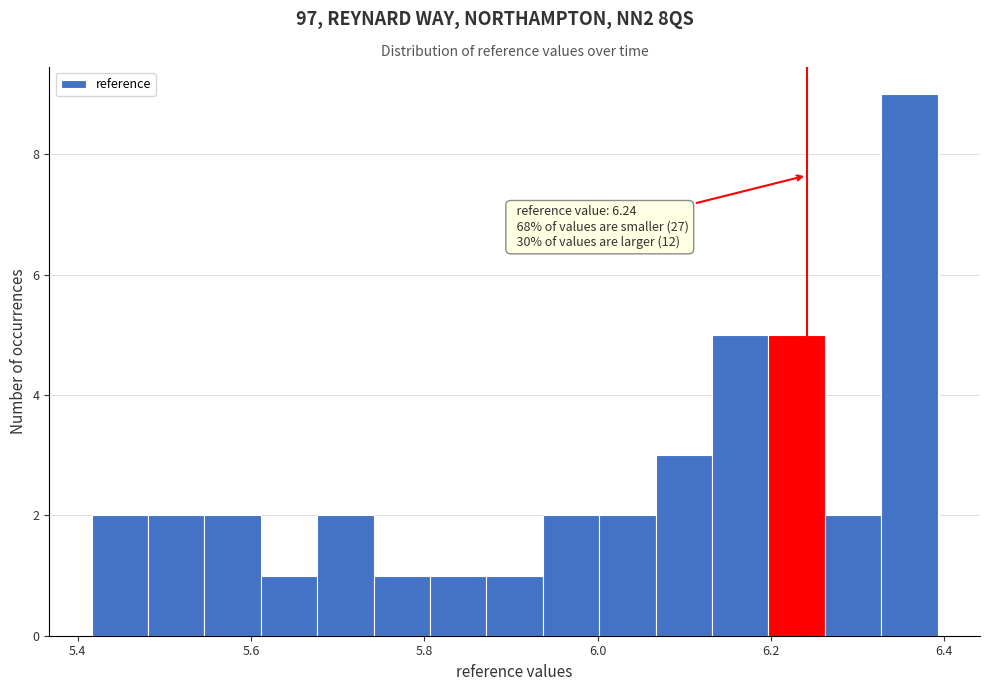

Read against the x-axis, roughly where is the centre of the tallest bar?

6.36